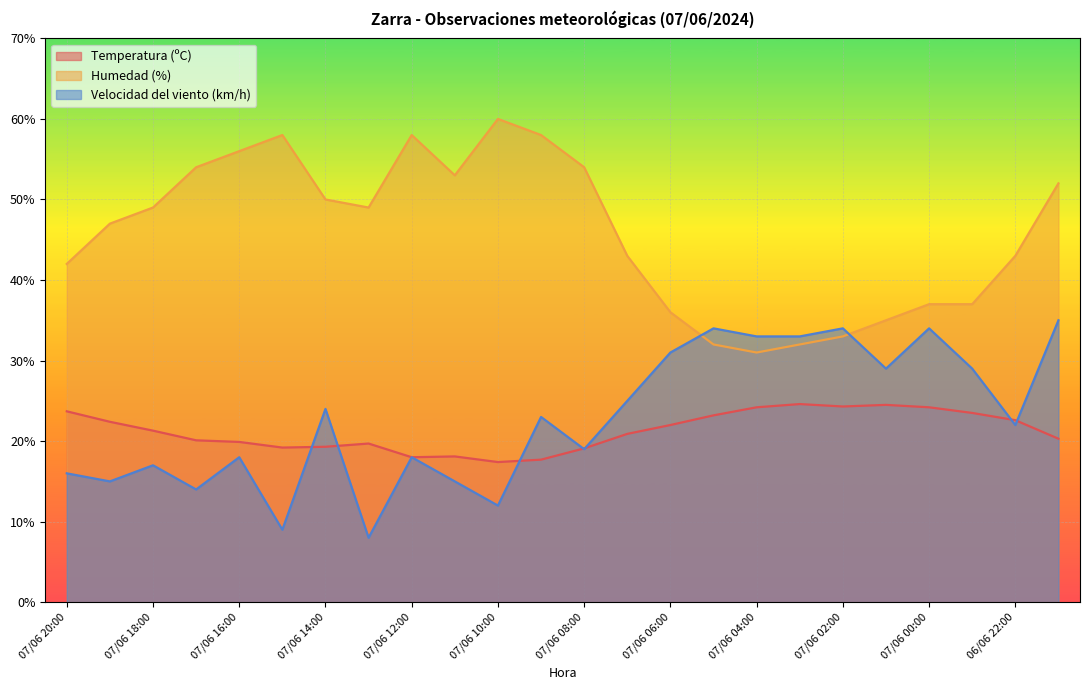

What is the total value across all series at 06/06 22:00?

87.6